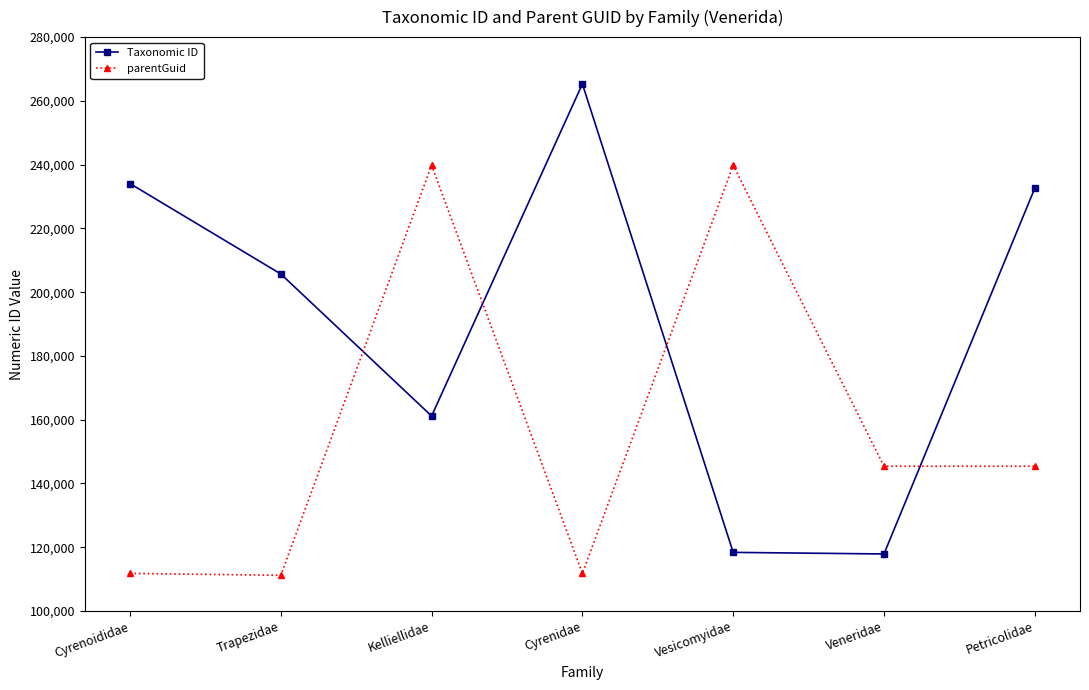

What is the difference between the second highest and second lowest values in the Taxonomic ID series?

115671